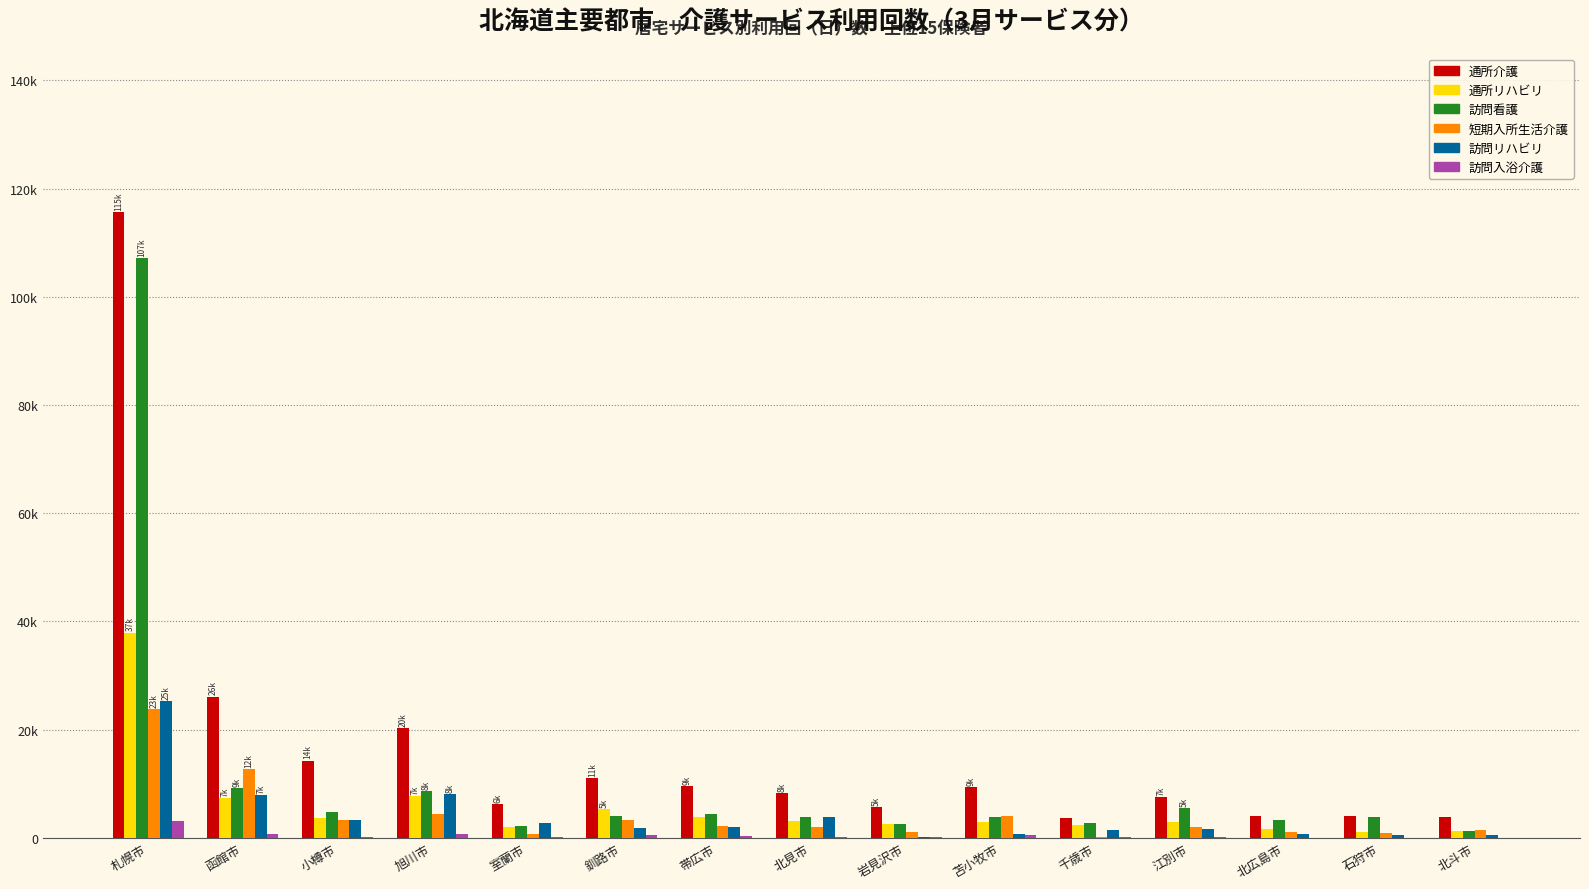

What are all the series names shown in the legend?

通所介護, 通所リハビリ, 訪問看護, 短期入所生活介護, 訪問リハビリ, 訪問入浴介護